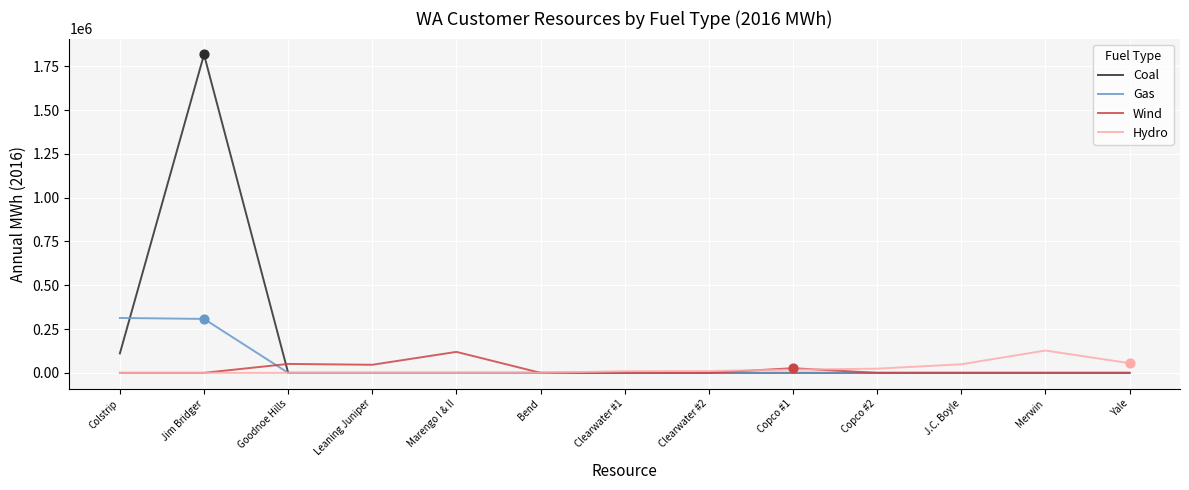

Is the value of Wind at Colstrip greater than the value of Hydro at Copco #2?

No